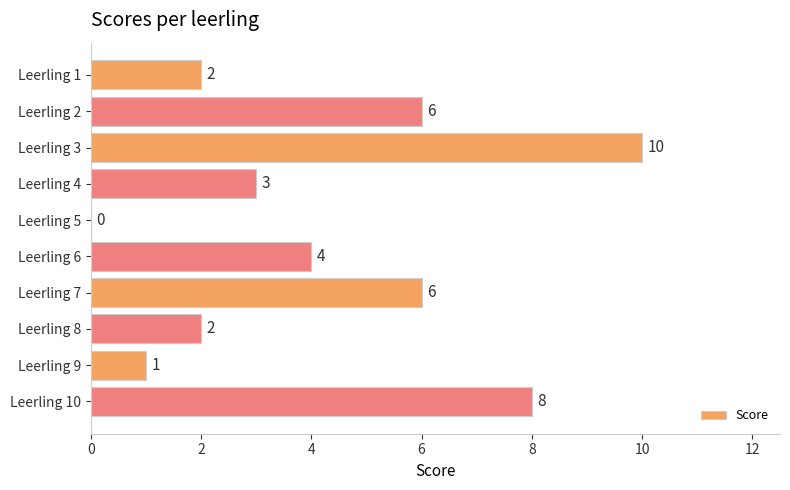

How many values are between 2 and 6?

6